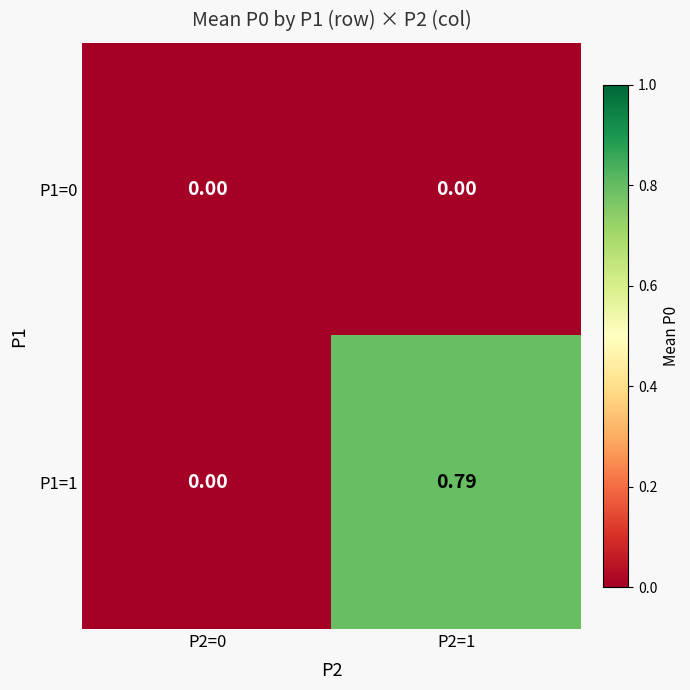

Is the value of P1=0 at P2=0 greater than the value of P1=1 at P2=1?

No